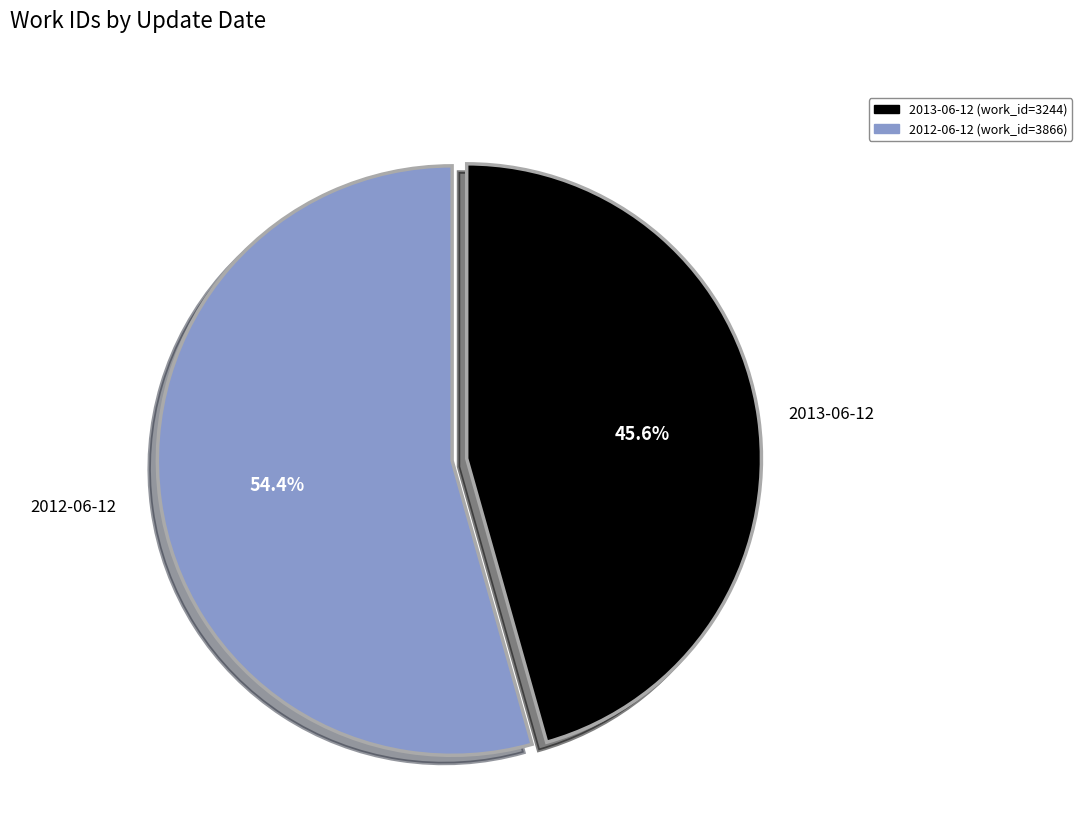

To the nearest percent, what percentage of the pie is 2012-06-12?

54%